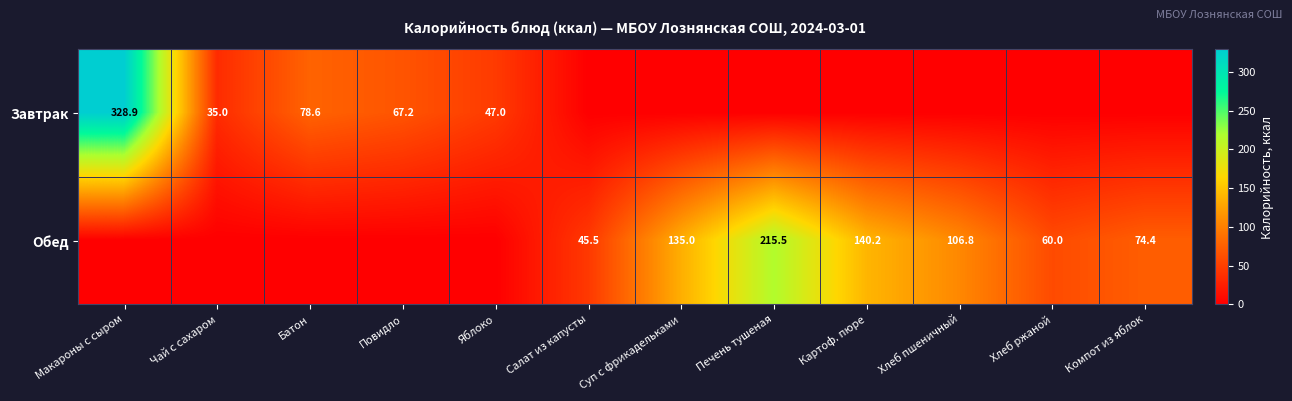

Is the value of Обед at Хлеб ржаной greater than the value of Завтрак at Чай с сахаром?

Yes